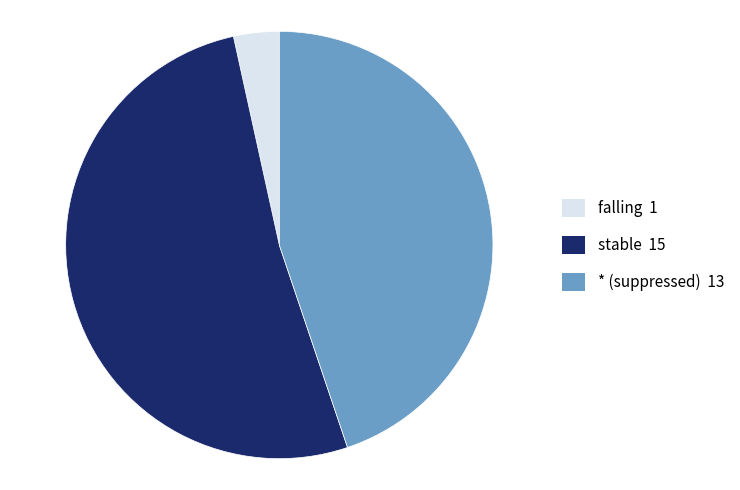

Which has a higher value, falling or *?

*